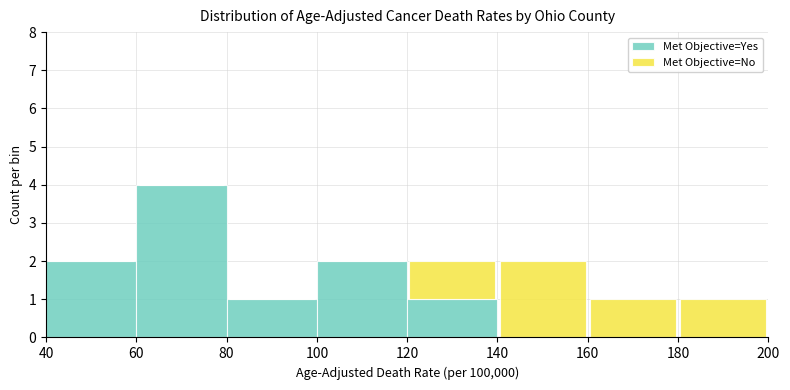

Reading left to right, transcribe this chart: for each stacked bar, give the range it covers on the x-axis and its total height. The values are not printed on the chart, so give them approximately, as read against the axis.

40 to 60: 2
60 to 80: 4
80 to 100: 1
100 to 120: 2
120 to 140: 2
140 to 160: 2
160 to 180: 1
180 to 200: 1